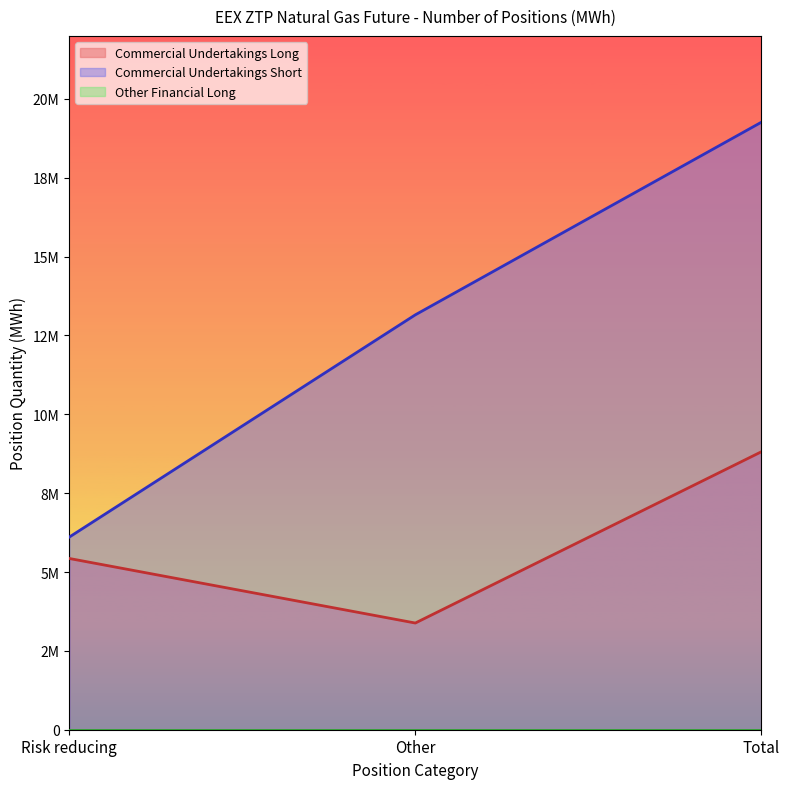

Between Risk reducing and Other, which is larger?

Risk reducing